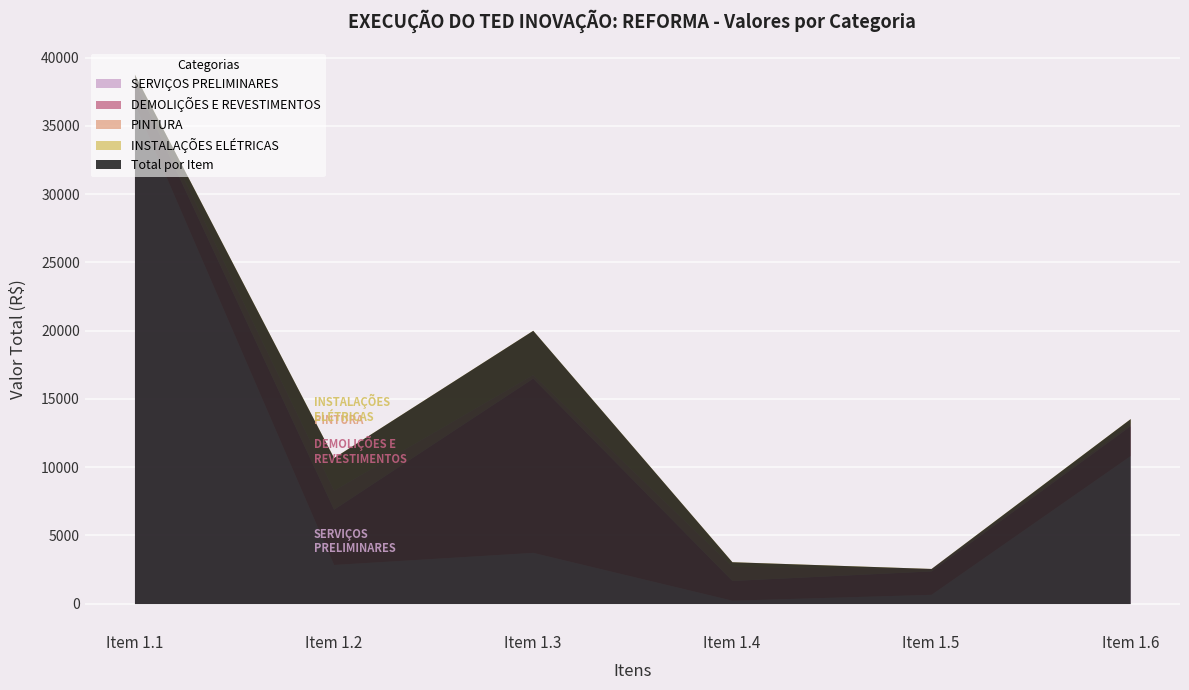

True or false: INSTALAÇÕES ELÉTRICAS and PINTURA intersect in this chart.

True